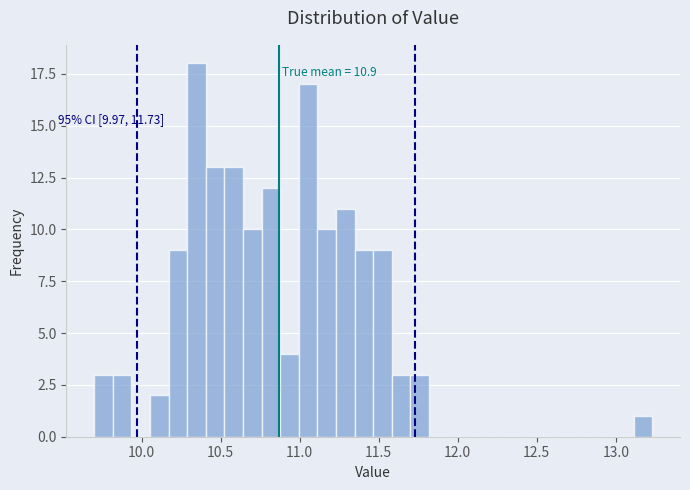

Around what value on the x-axis is the tallest bar? Give the approximate position of its centre, as read against the axis.

10.35